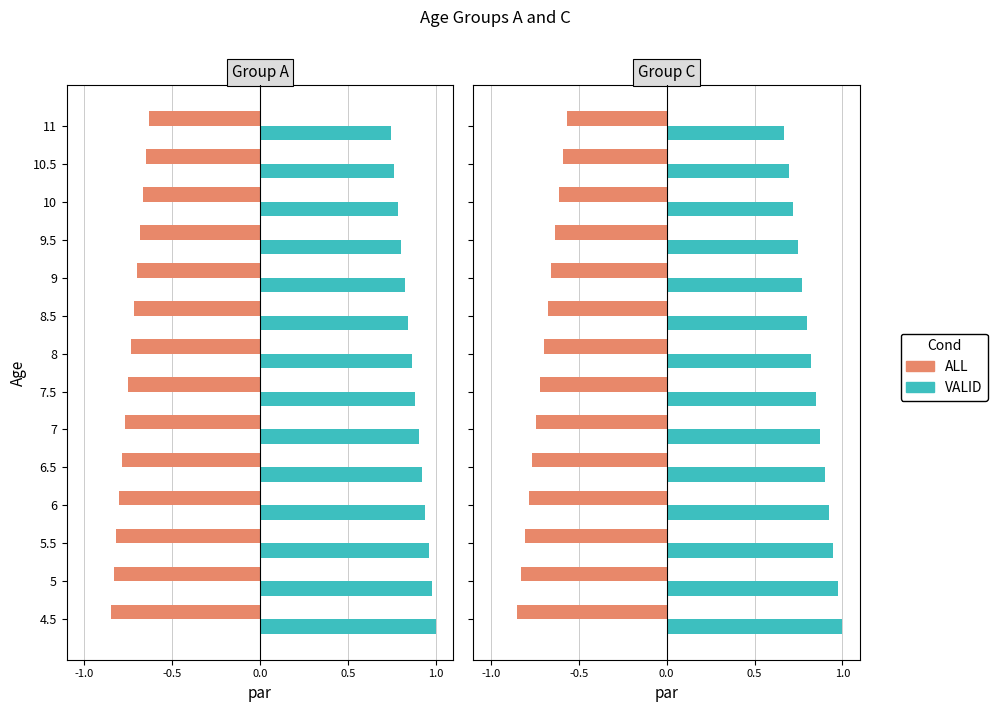

List the series in order of their peak value, lowest first.

ALL, VALID